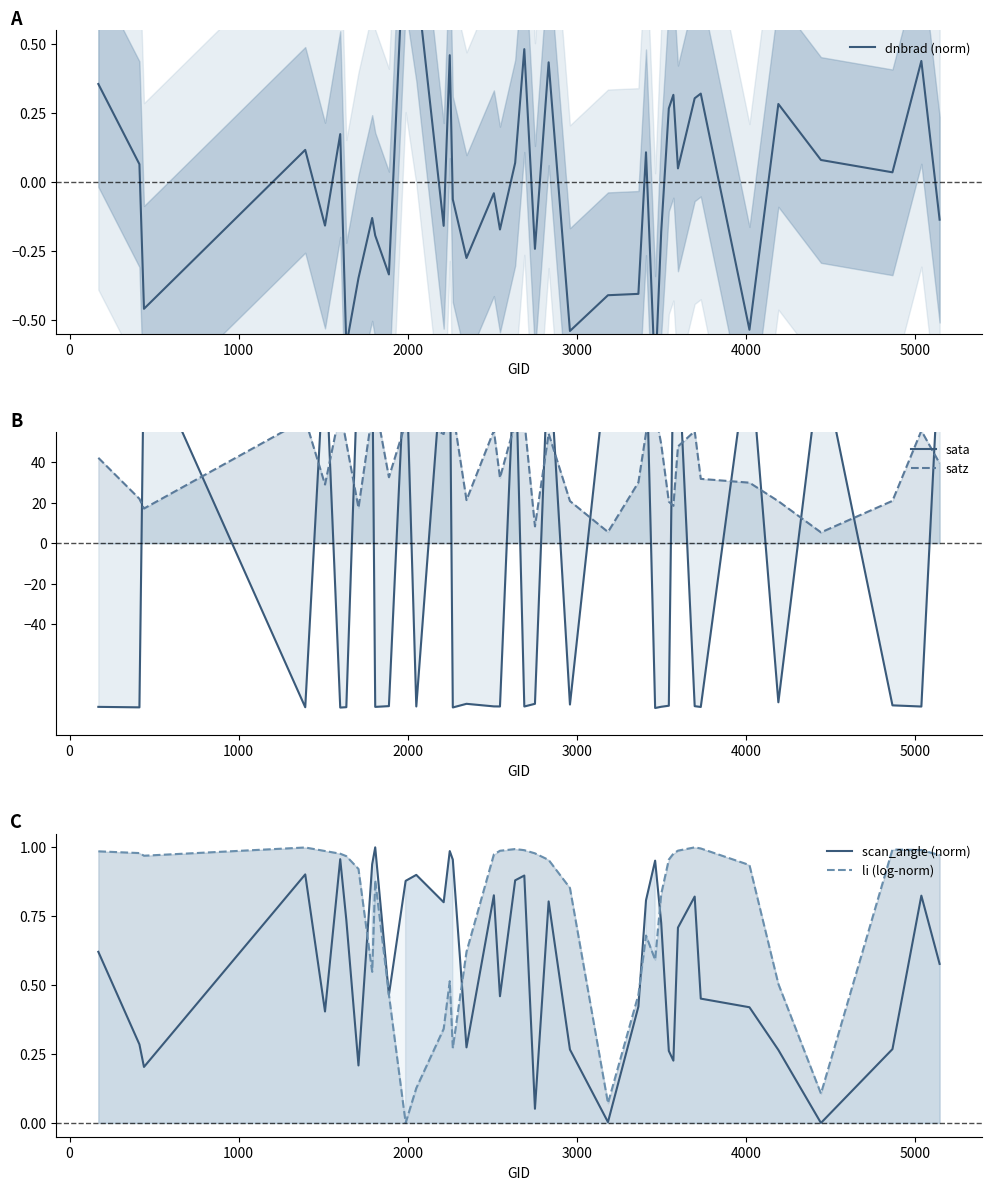

At how many categories does at least one series exceed -72?

40